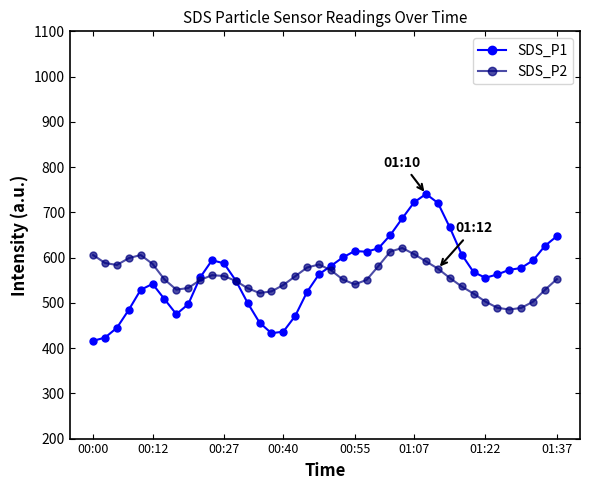

What is the maximum value shown in the chart?

740.6